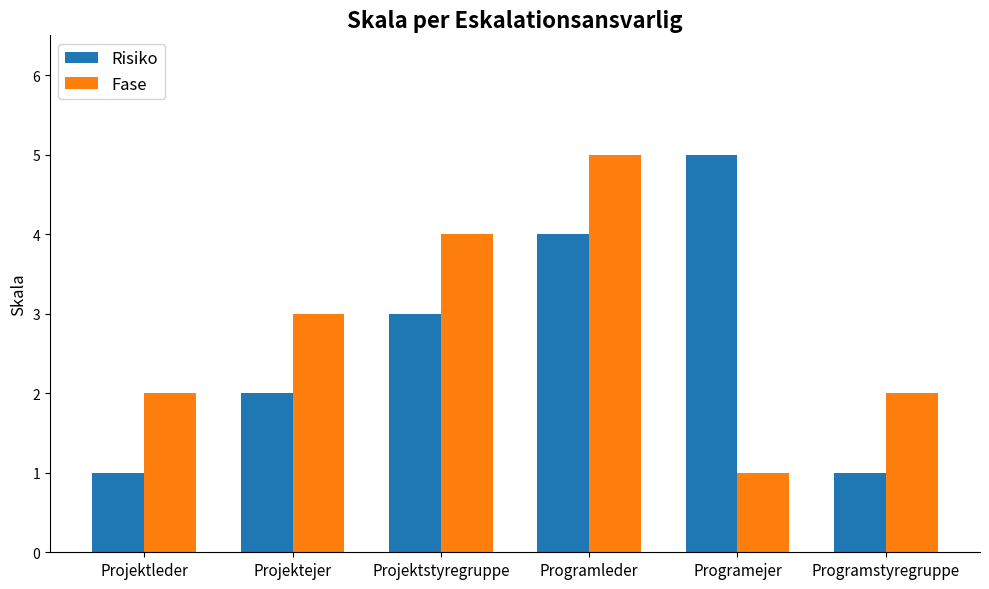

The value of Risiko at Projektstyregruppe is 3. True or false?

True